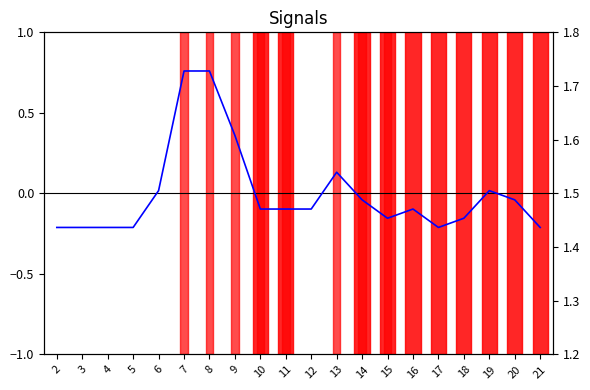

The ENTREES_NB_ABONNE (normalized) series shows -0.2 at 4. True or false?

True